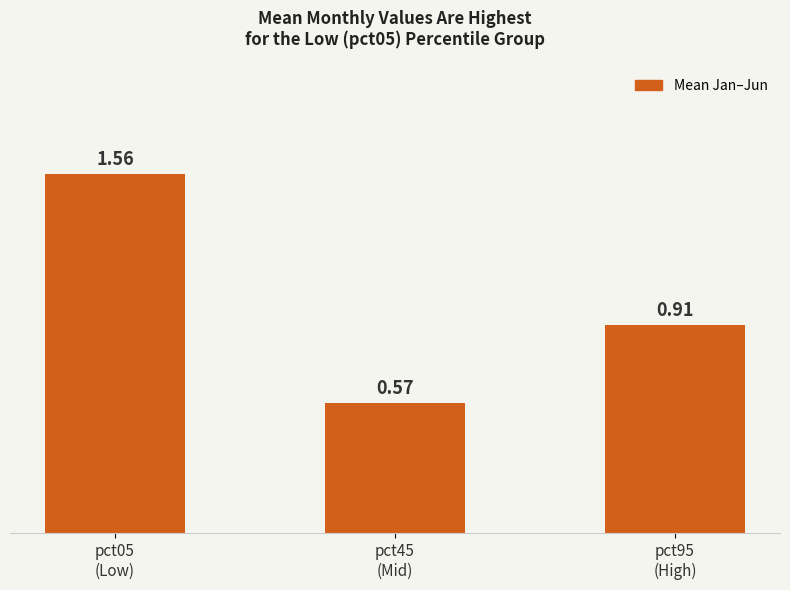

What is the difference between the second highest and minimum values?

0.3